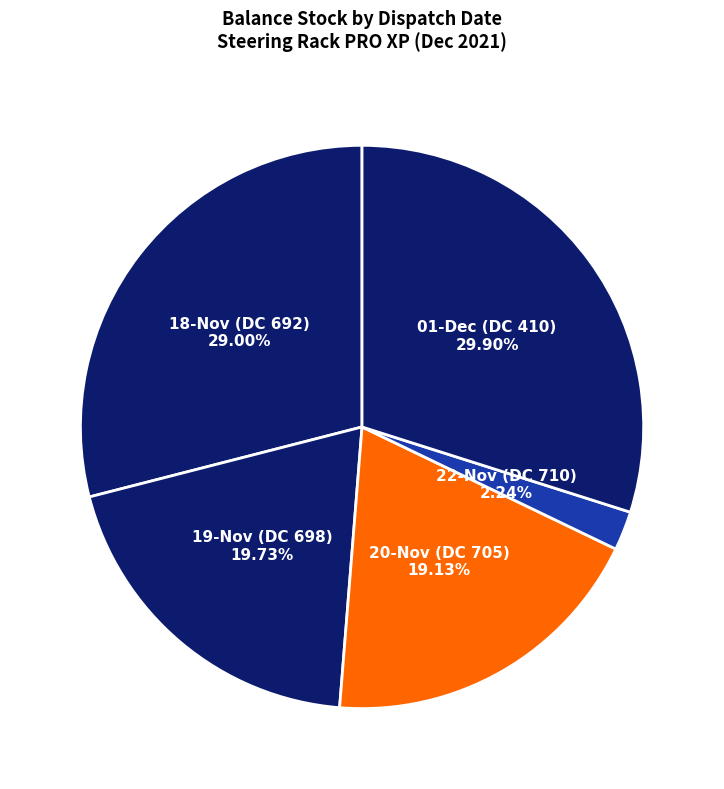

Does any single category account for the majority?

No